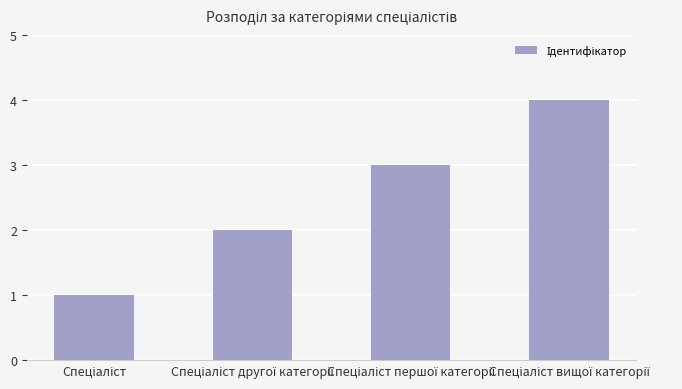

How many values are below 3?

2